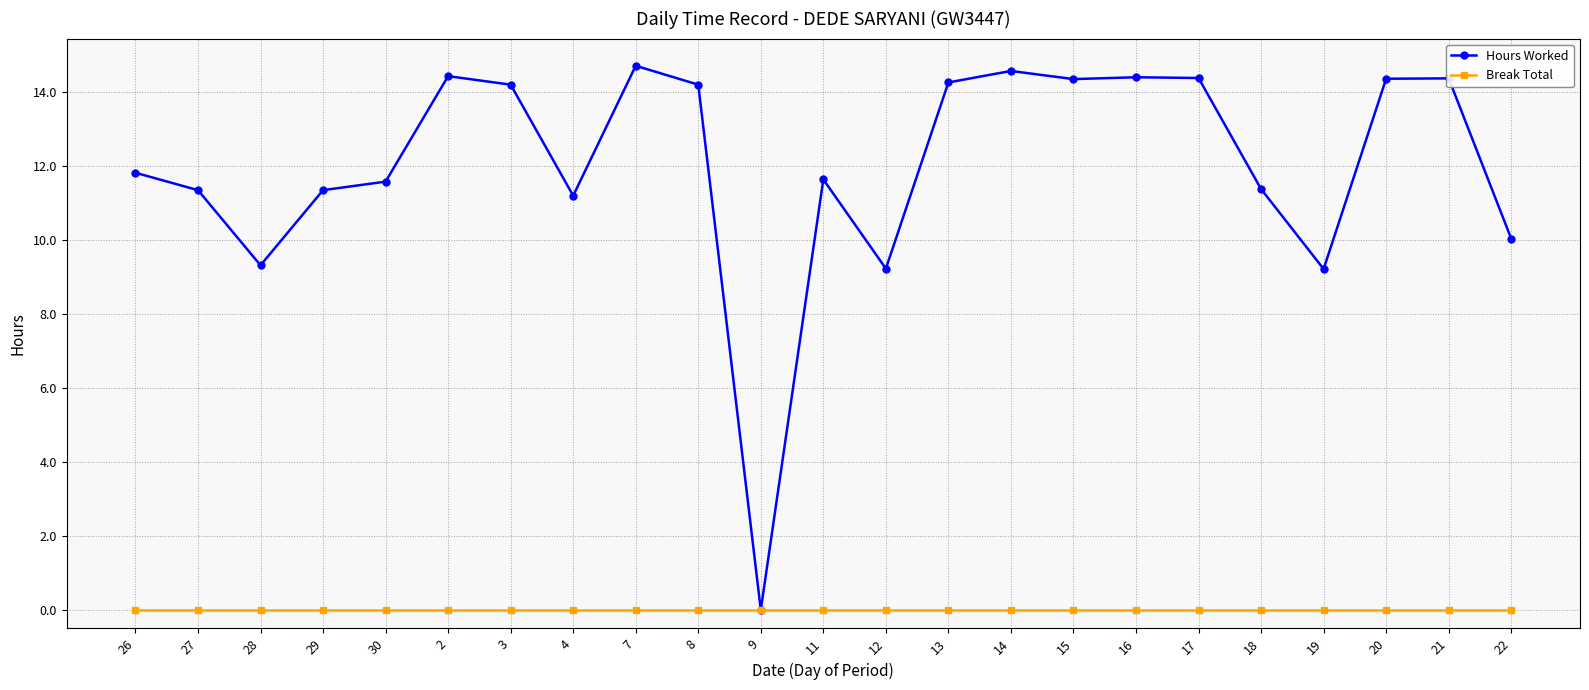

True or false: Hours Worked has more than 2 points higher than both neighbors.

True